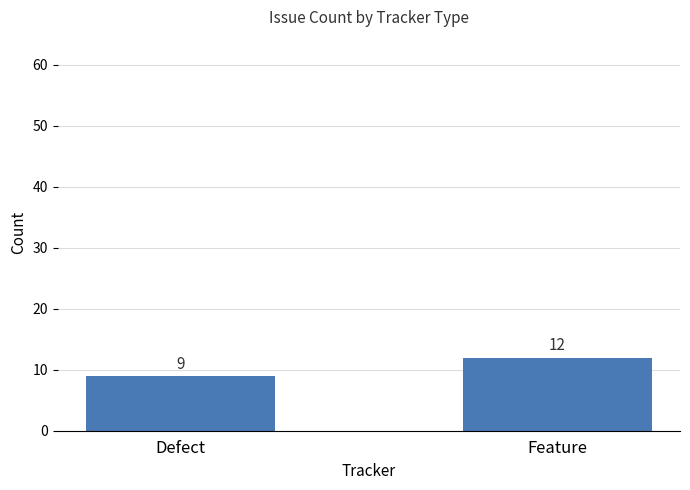

True or false: the data shows 5 at Defect.

False